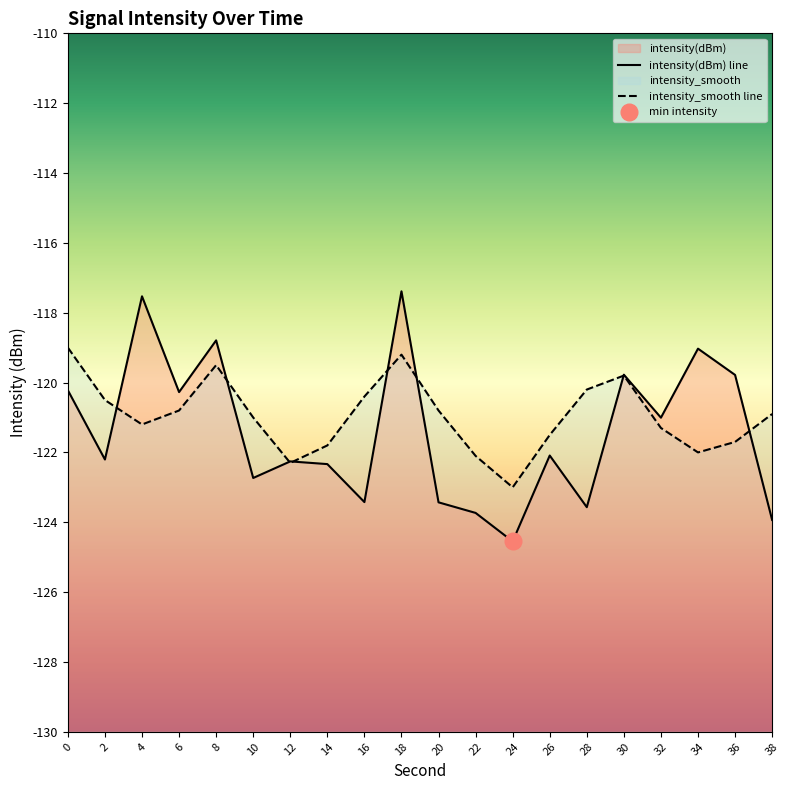

How many categories are shown in the chart?

20